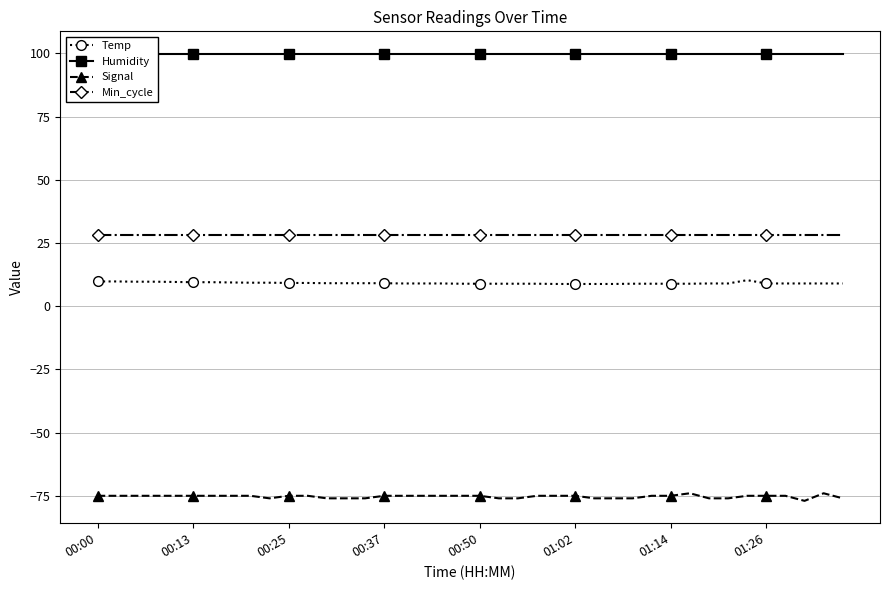

True or false: Temp and Signal cross at least once.

False